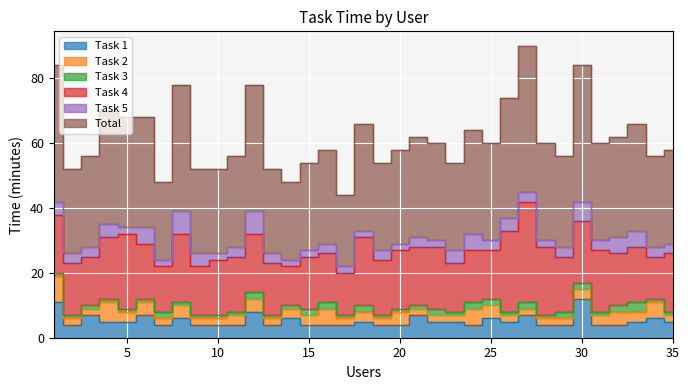

What is the minimum value for Task 4?

12